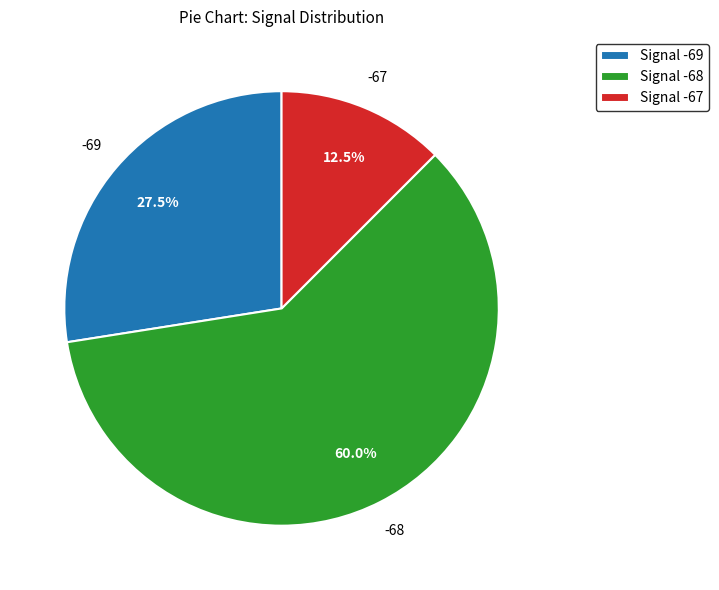

Is there any slice that represents more than half of the pie?

Yes